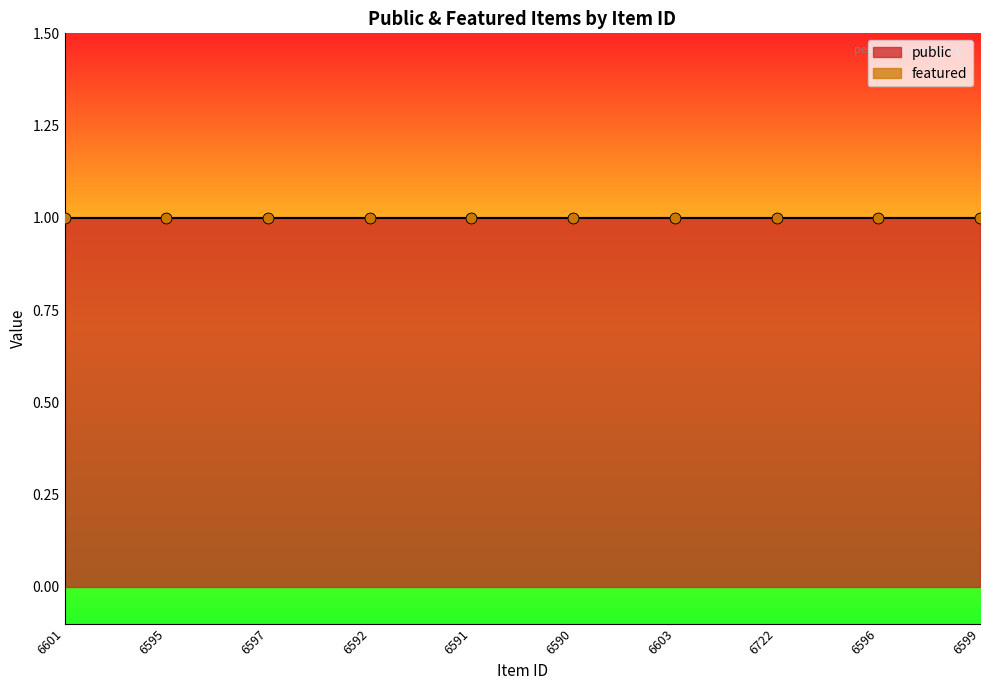

At how many categories does at least one series exceed 0?

10